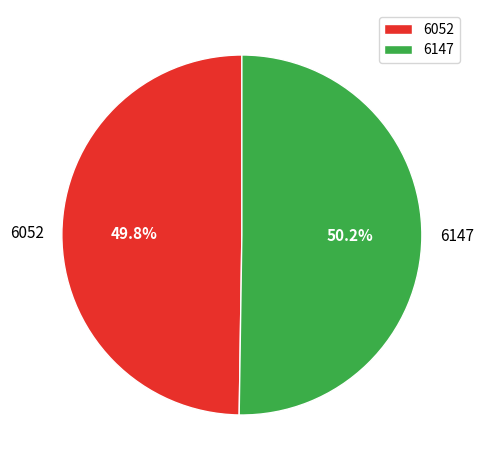

Is it true that 6052 is 50% of the pie?

True